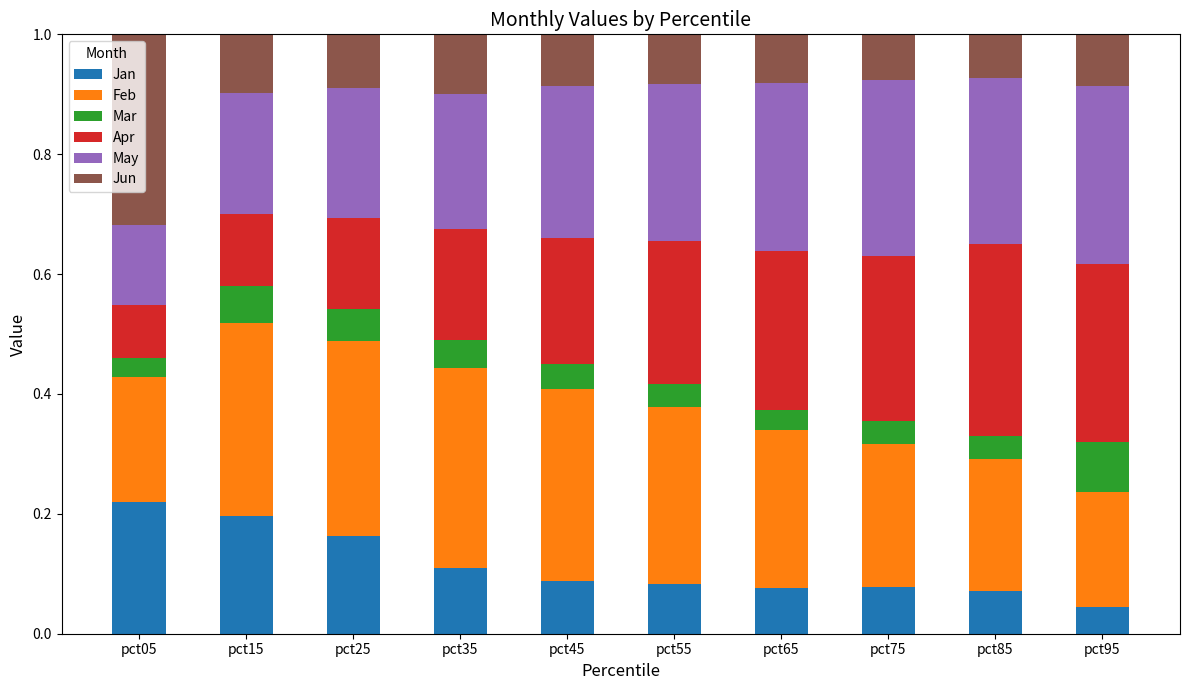

Is it true that Jan equals 0.1 at pct35?

True